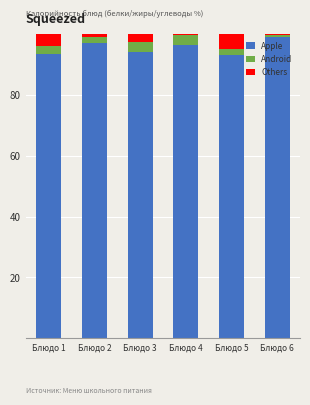

The value of Apple at Блюдо 6 is 154.9. True or false?

False